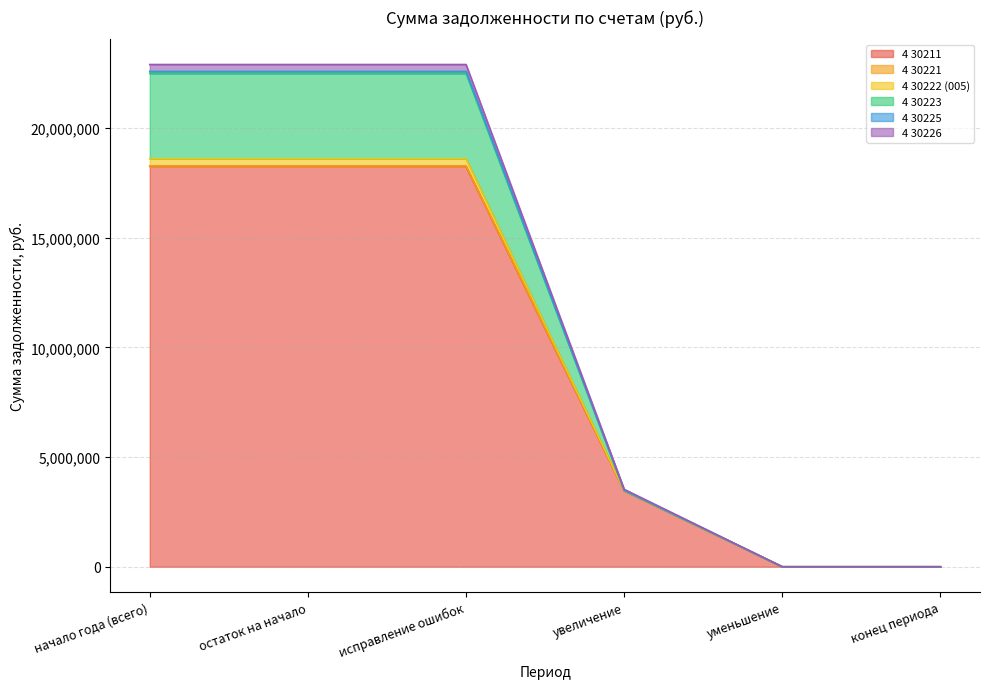

True or false: 4 30223 and 4 30222 (005) cross at least once.

False